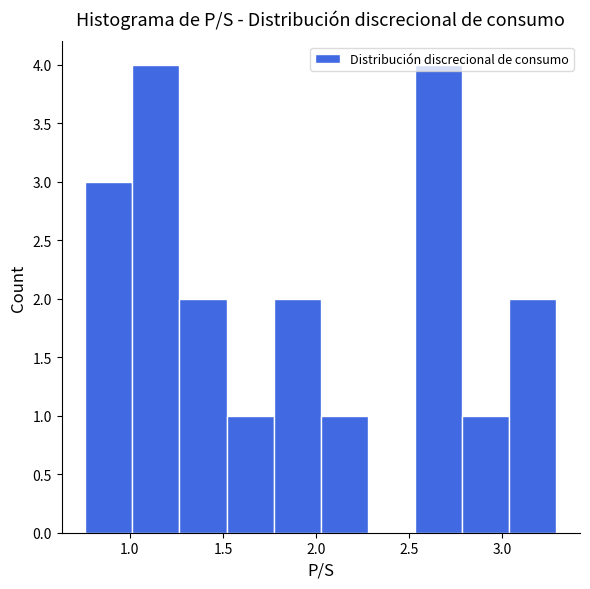

Reading left to right, list every bar in this chart as the range it spans on the x-axis followed by its height. Neither the bar edges nor the heights are printed on the chart, so give them approximately, as read against the axes.

0.75 to 1.00: 3
1.00 to 1.25: 4
1.25 to 1.50: 2
1.50 to 1.75: 1
1.75 to 2.05: 2
2.05 to 2.30: 1
2.30 to 2.55: 0
2.55 to 2.80: 4
2.80 to 3.05: 1
3.05 to 3.30: 2